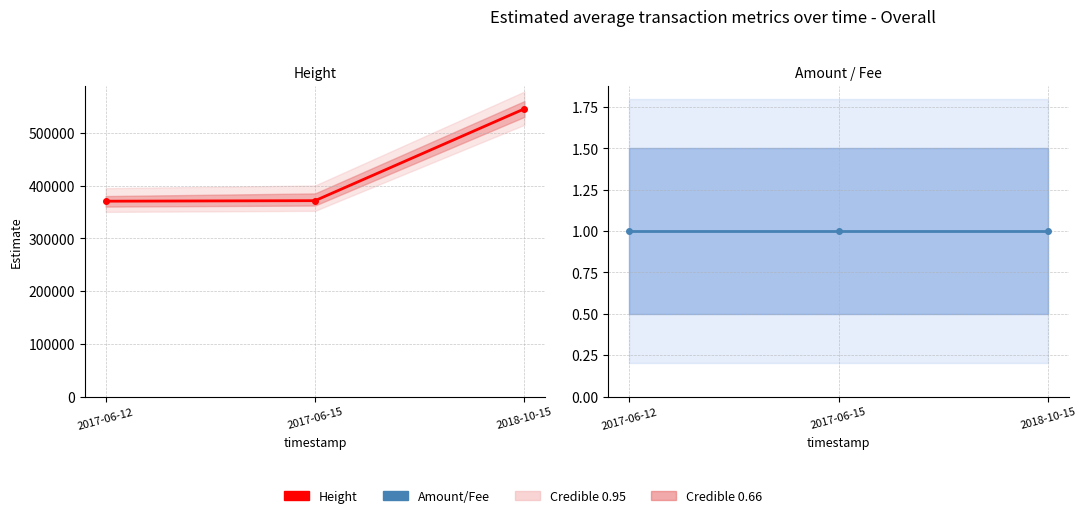

What is the approximate value of Height at 2017-06-12, to the nearest 50?

370250